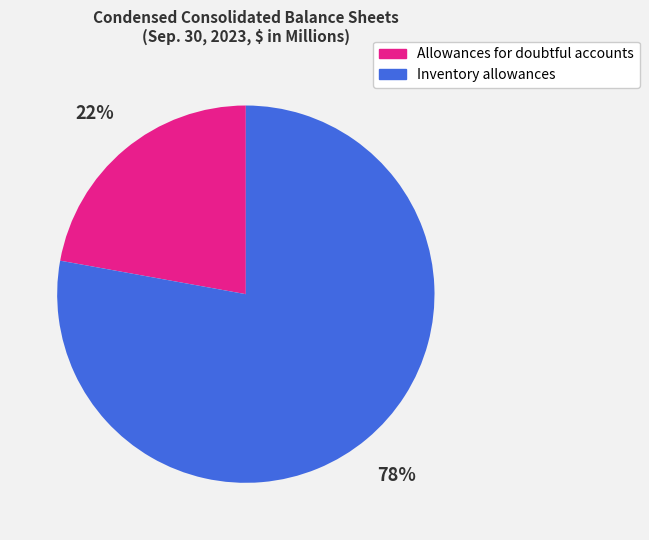

What is the majority slice?

Inventory allowances